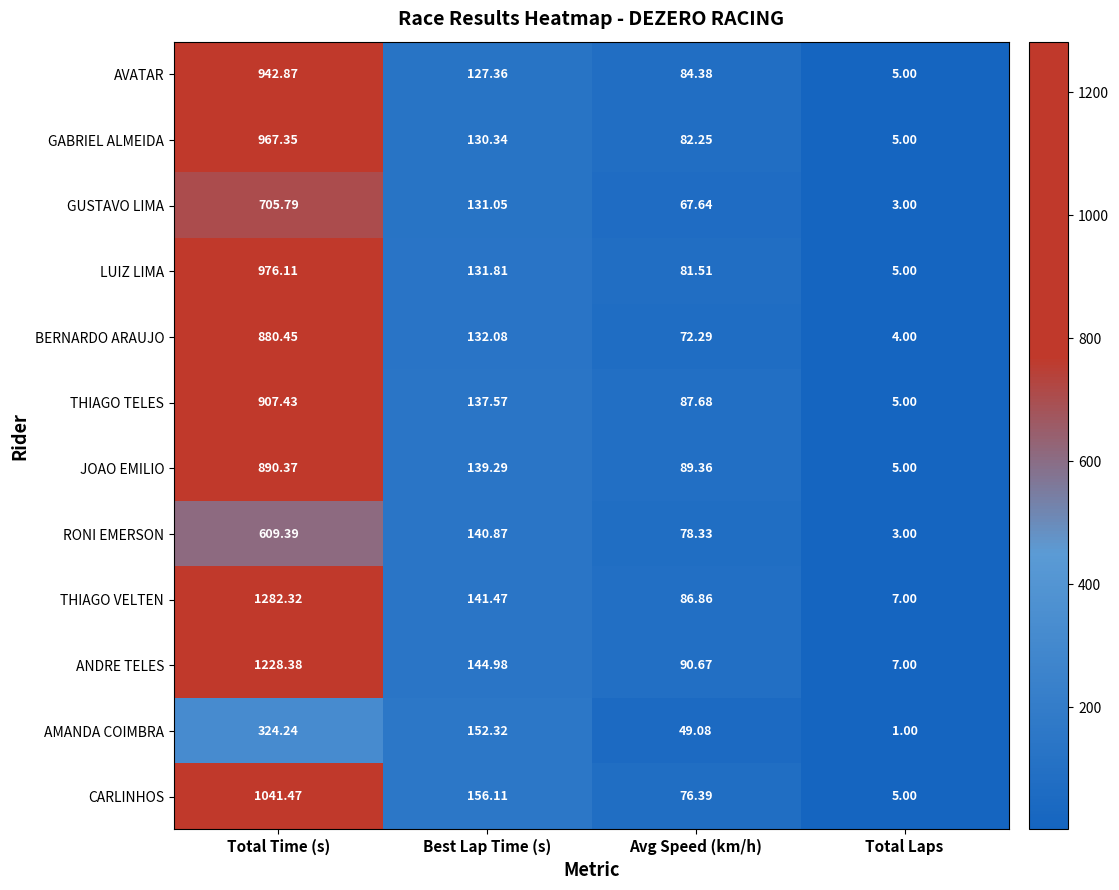

Rank the series at Best Lap Time (s) from highest to lowest value.

CARLINHOS, AMANDA COIMBRA, ANDRE TELES, THIAGO VELTEN, RONI EMERSON, JOAO EMILIO, THIAGO TELES, BERNARDO ARAUJO, LUIZ LIMA, GUSTAVO LIMA, GABRIEL ALMEIDA, AVATAR